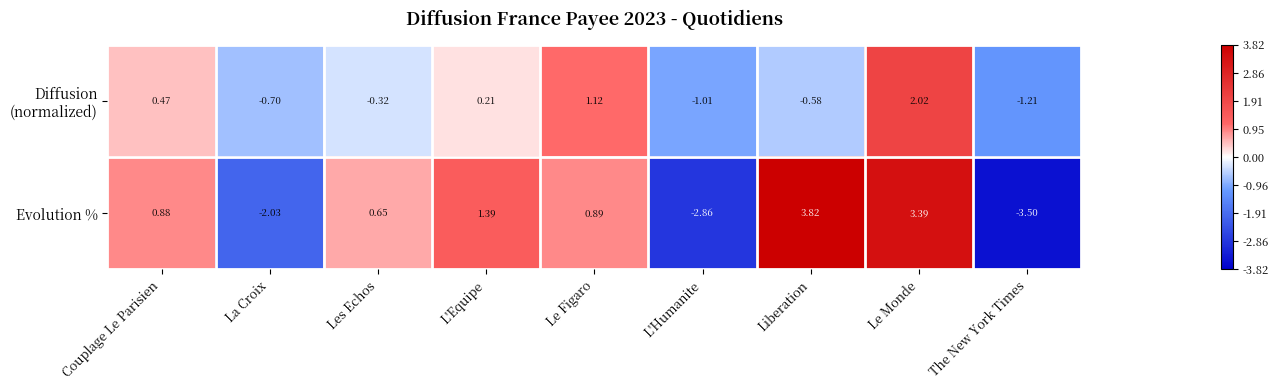

What is the smallest value displayed?

-3.5